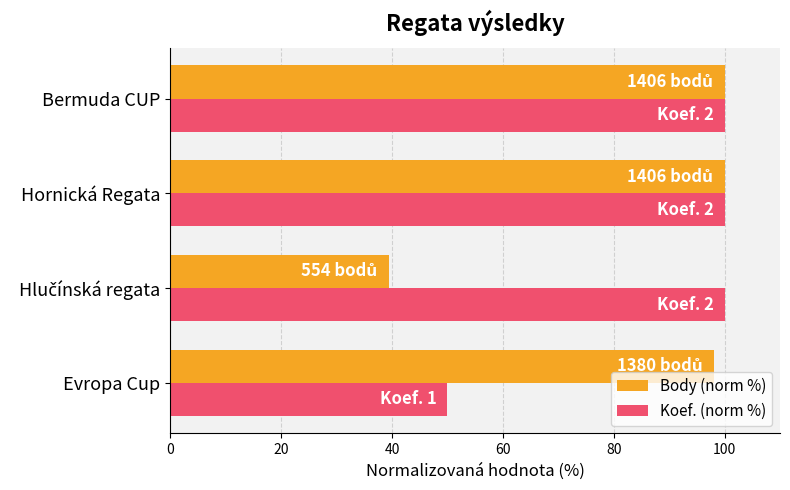

Which series has the largest total across all categories?

Koef. (norm %)